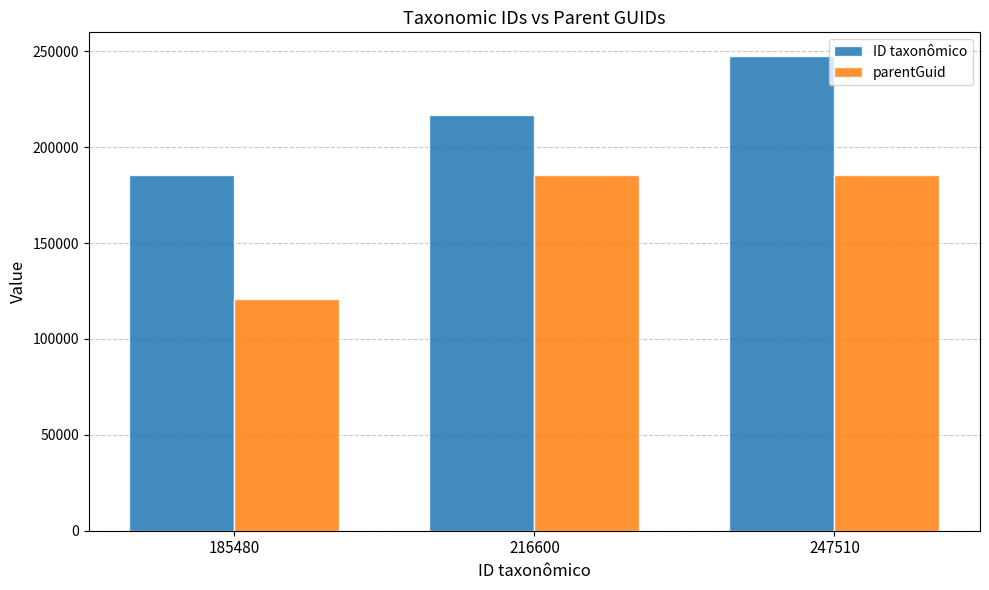

List the series in order of their overall mean, lowest first.

parentGuid, ID taxonômico